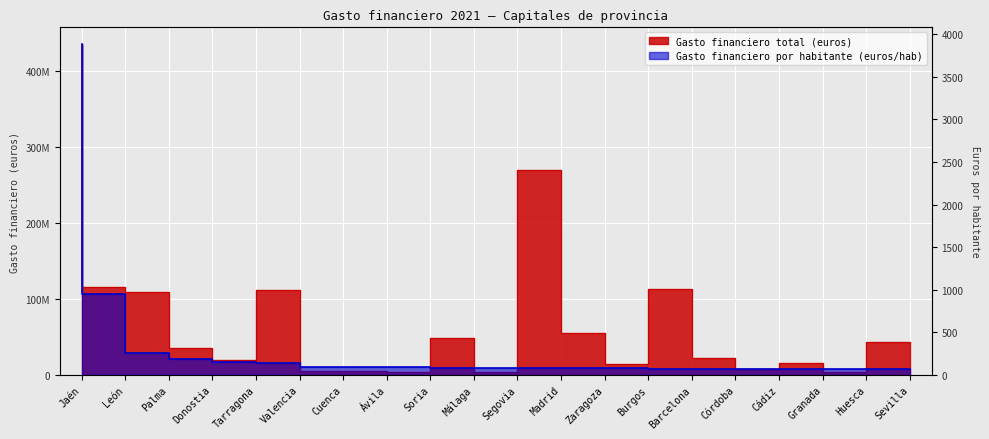

At which label does Gasto financiero por habitante (euros/hab) reach its peak?

Jaén